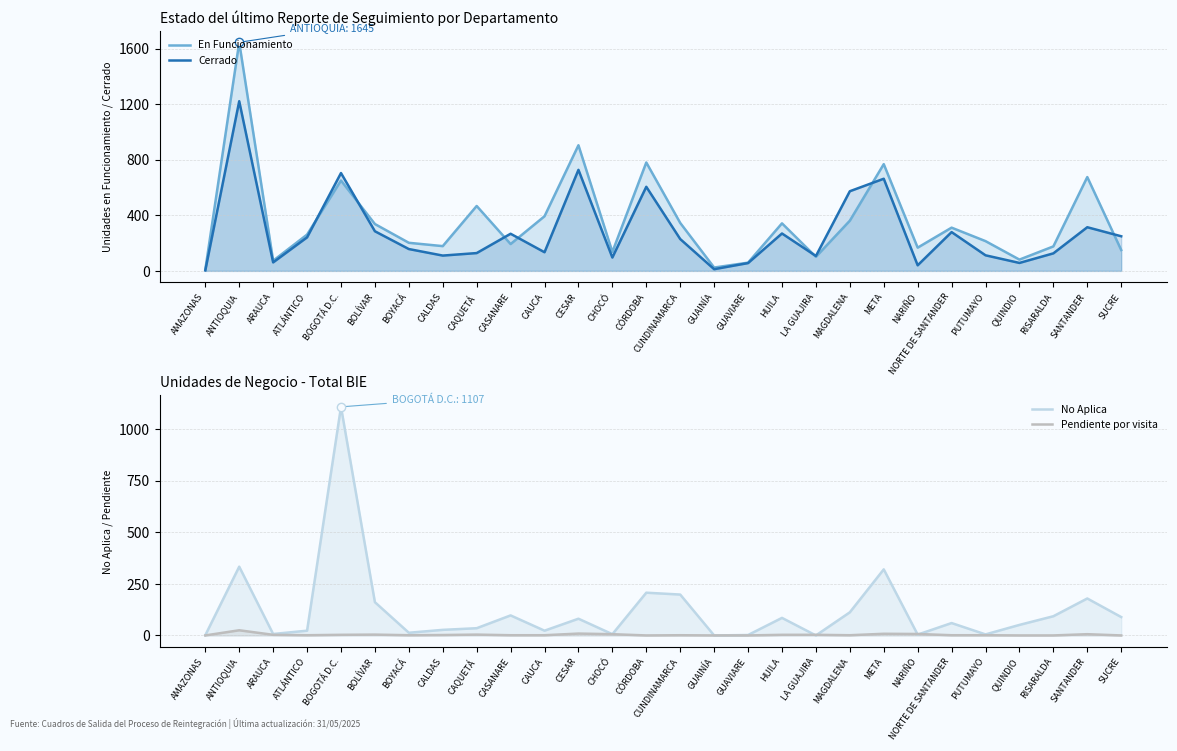

Where do Pendiente por visita and No Aplica first cross each other?

HUILA and LA GUAJIRA